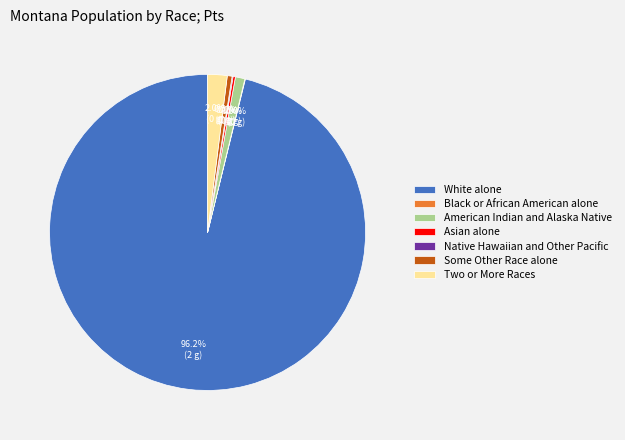

What is the largest slice in the pie chart?

White alone